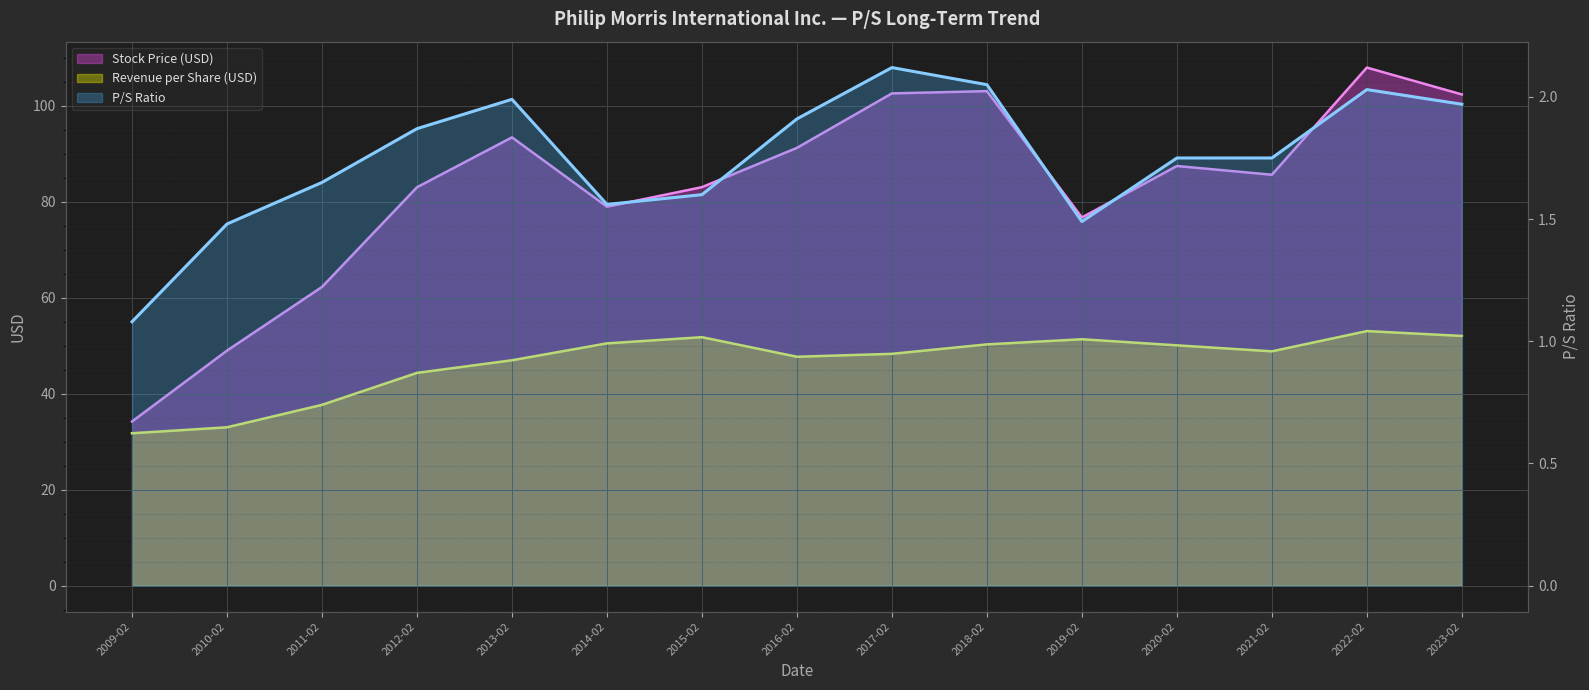

Which series has the largest total across all categories?

Stock Price (USD)